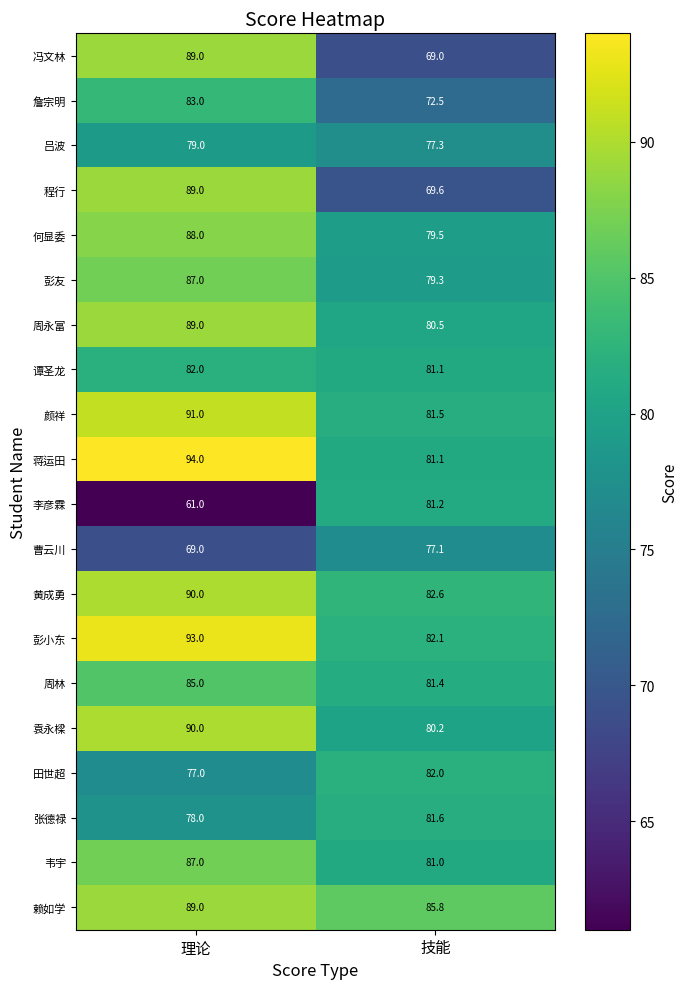

List the labels in order of 黄成勇 value, largest first.

理论, 技能